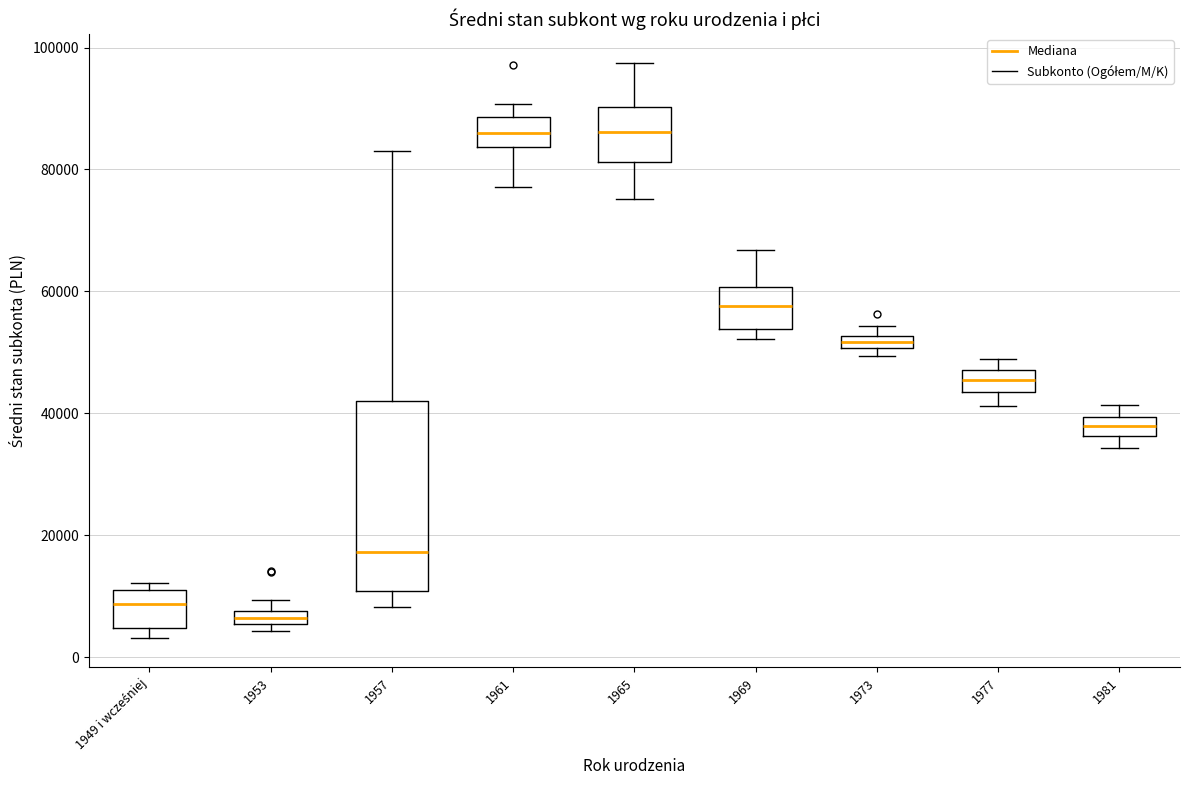

Which box's median line is the lowest?

1953